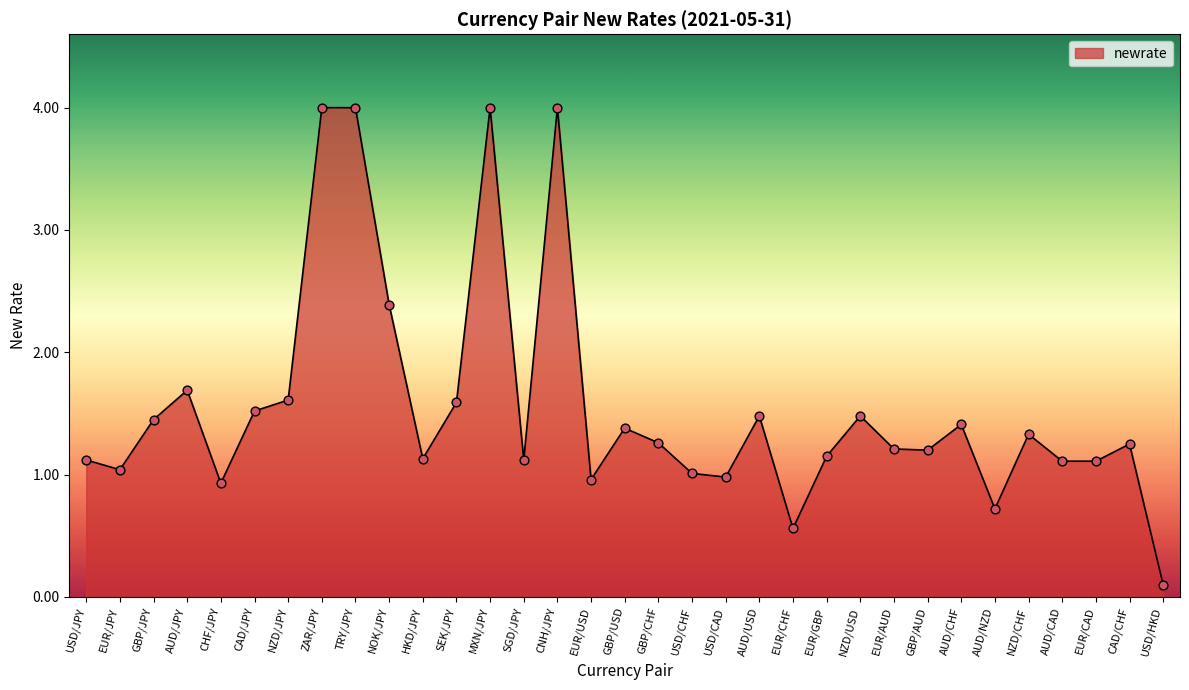

What is the change in value from SGD/JPY to AUD/USD?

+0.4